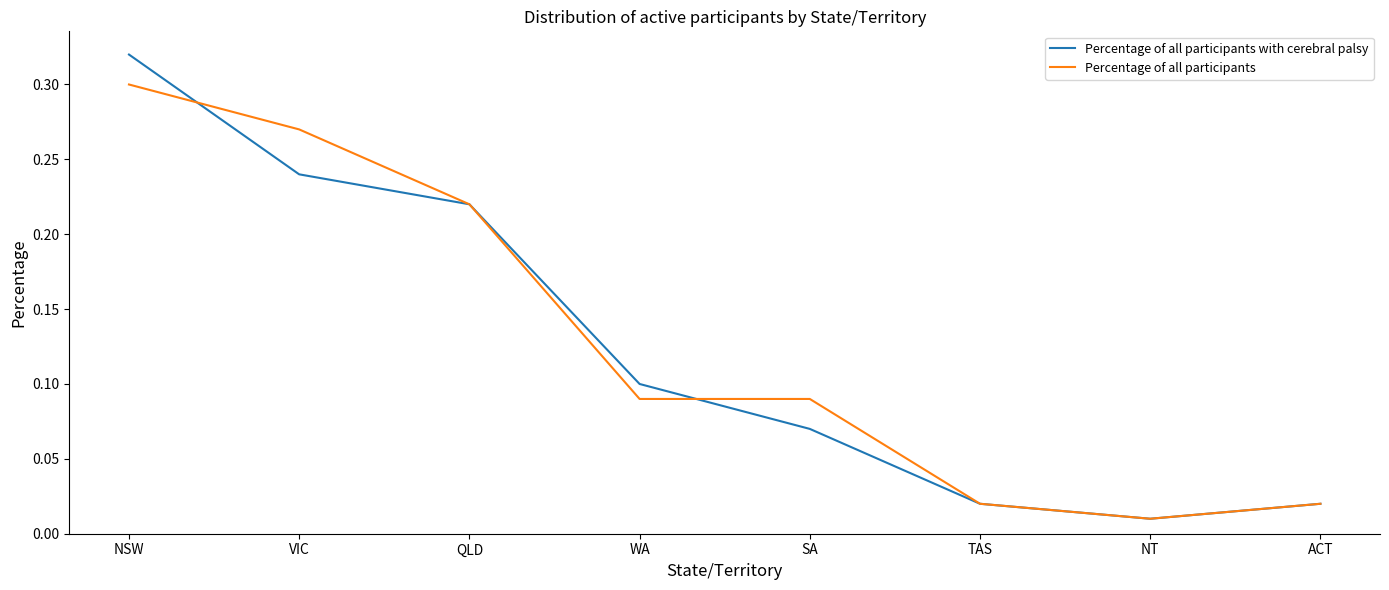

What position from the right is QLD?

6